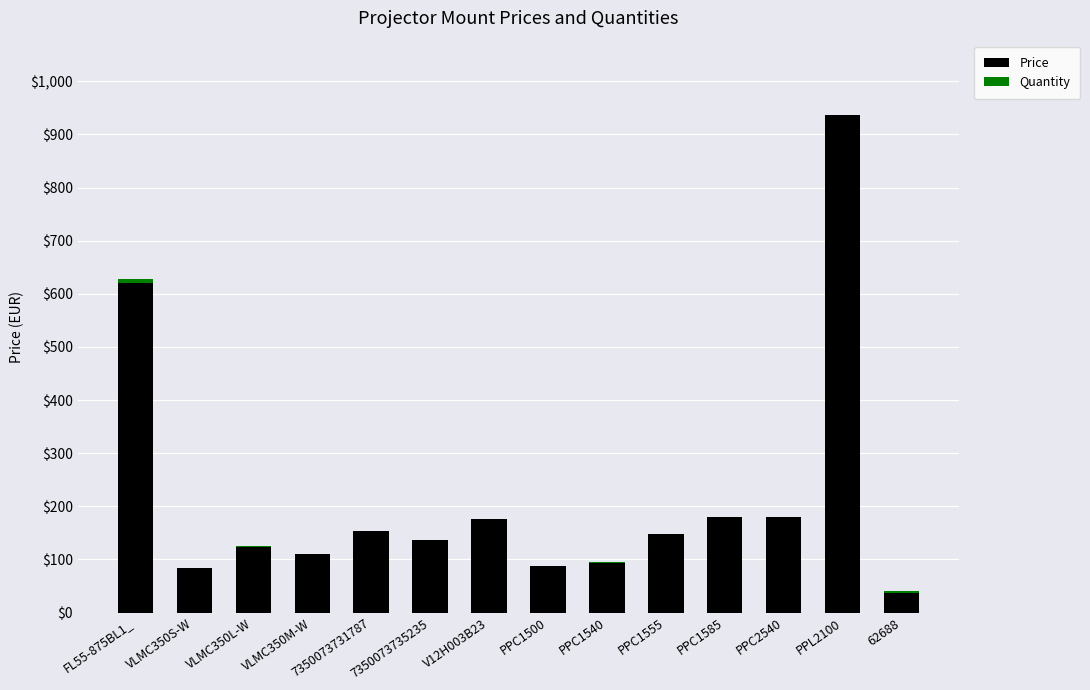

Is it true that Price equals 137.2 at 7350073735235?

True